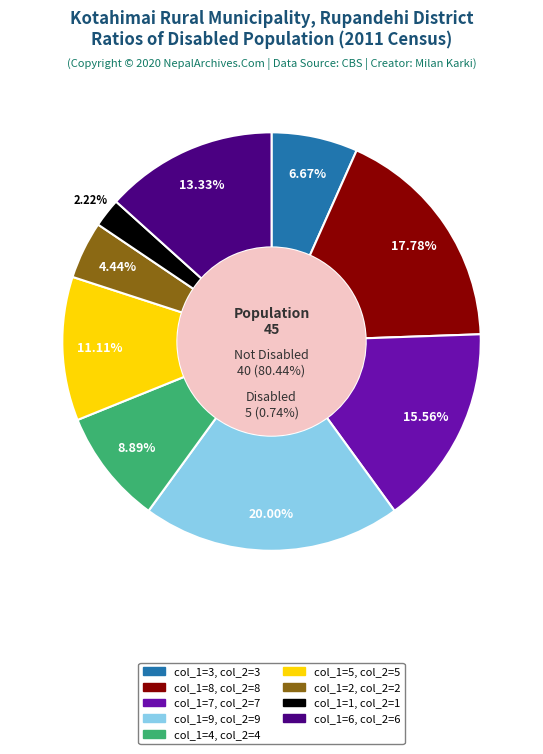

Count the number of slices in the pie.

9